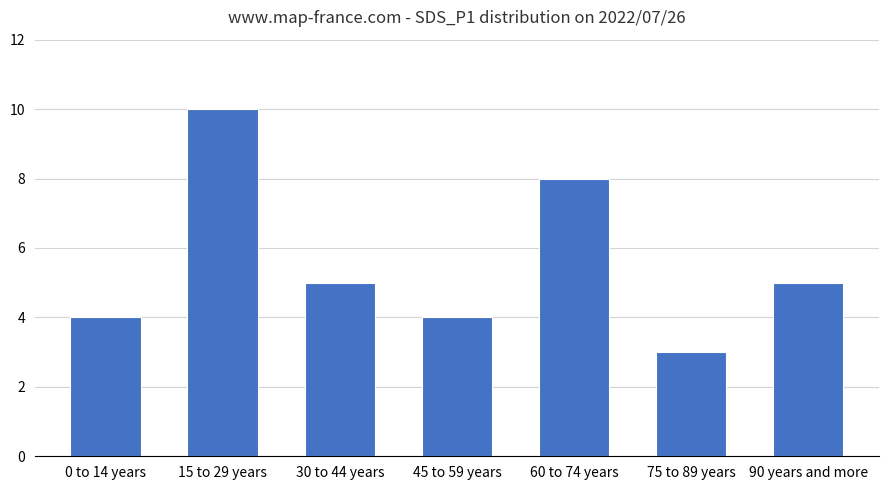

Count the number of data series in this chart.

1